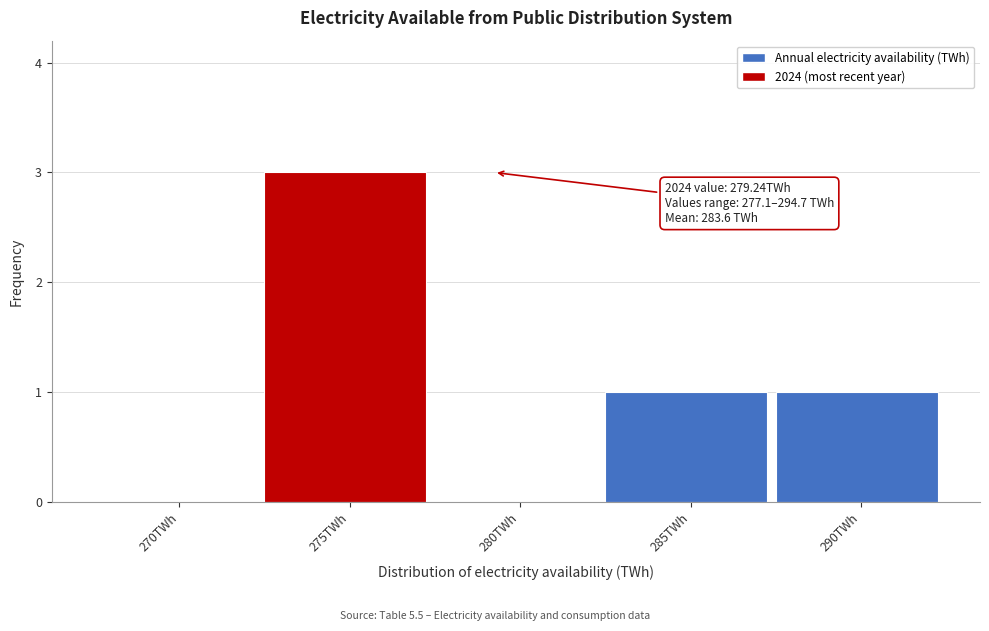

Reading left to right, list all the values displayed in this chart.

270TWh=0	275TWh=3	280TWh=0	285TWh=1	290TWh=1